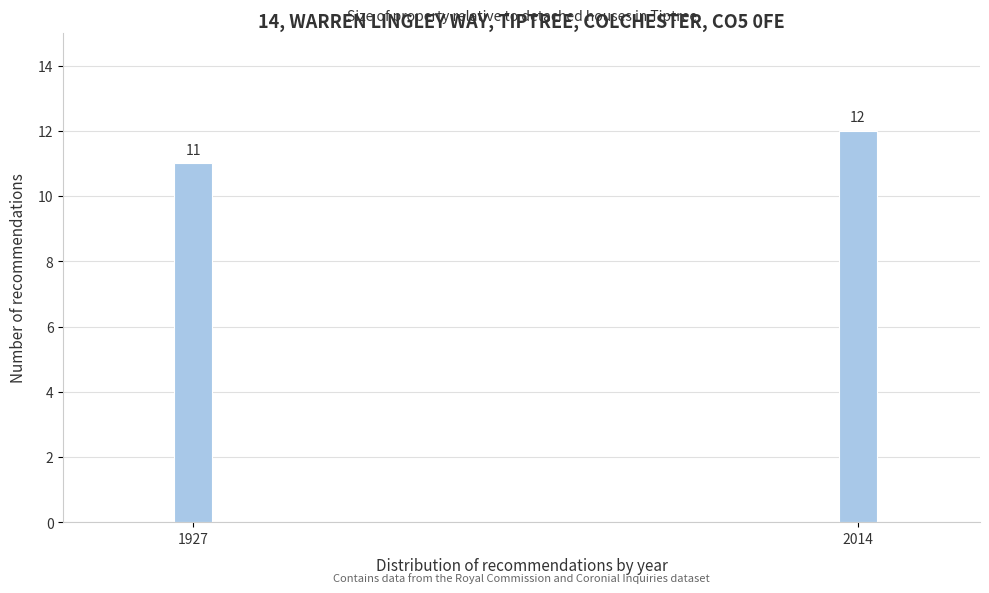

Reading right to left, extract all data points from this chart.

2014=12	1927=11